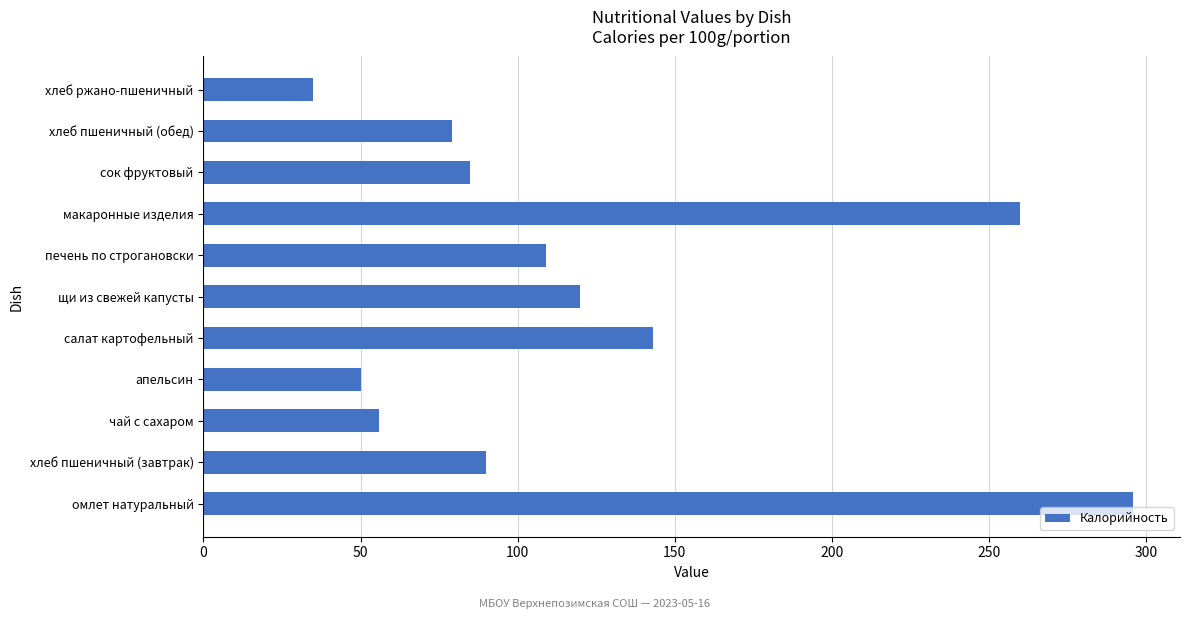

What is the difference between the maximum and minimum values?

261